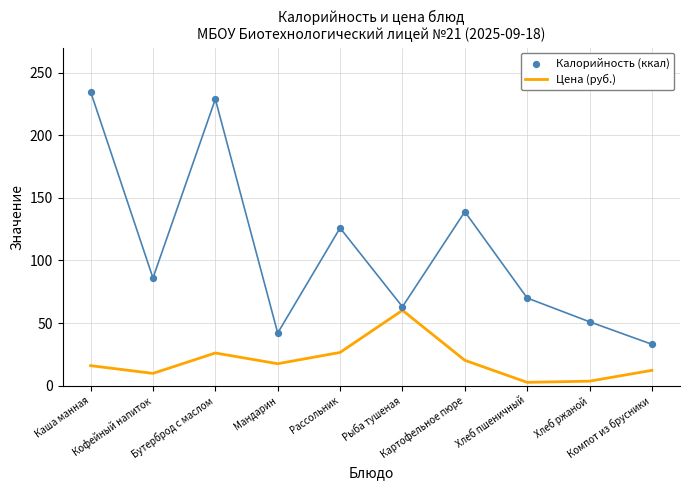

At which category is the sum across all series the highest?

Бутерброд с маслом